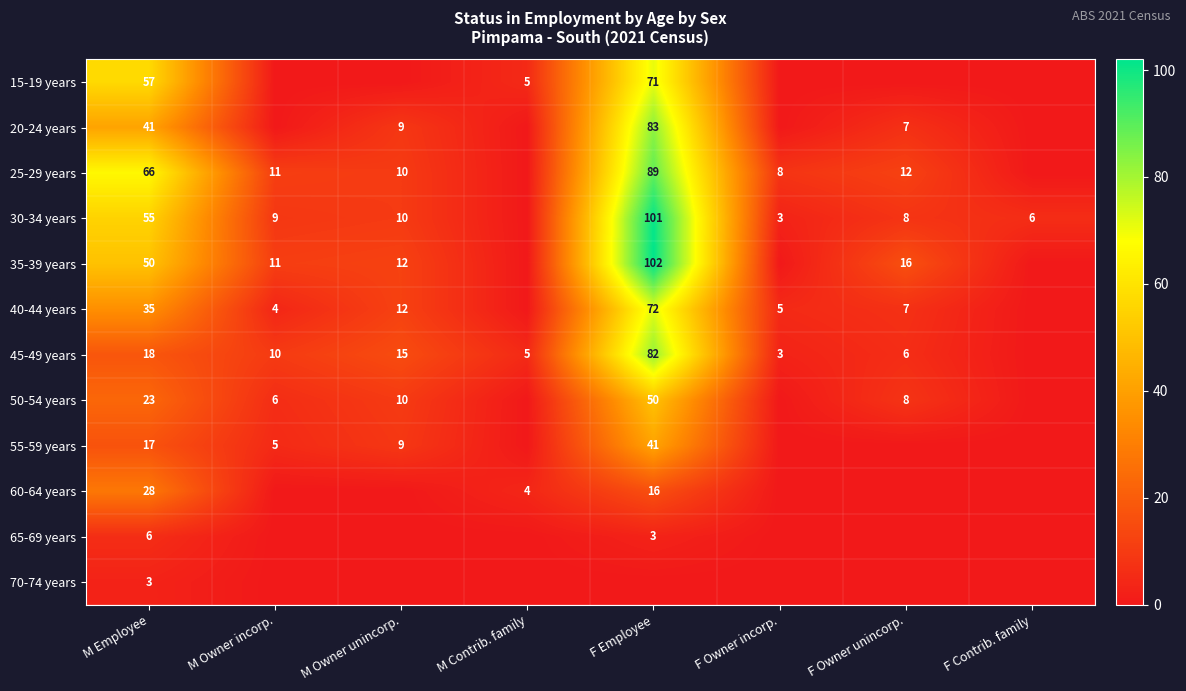

Is the value of 15-19 years at M Contrib. family greater than the value of 35-39 years at F Owner unincorp.?

No